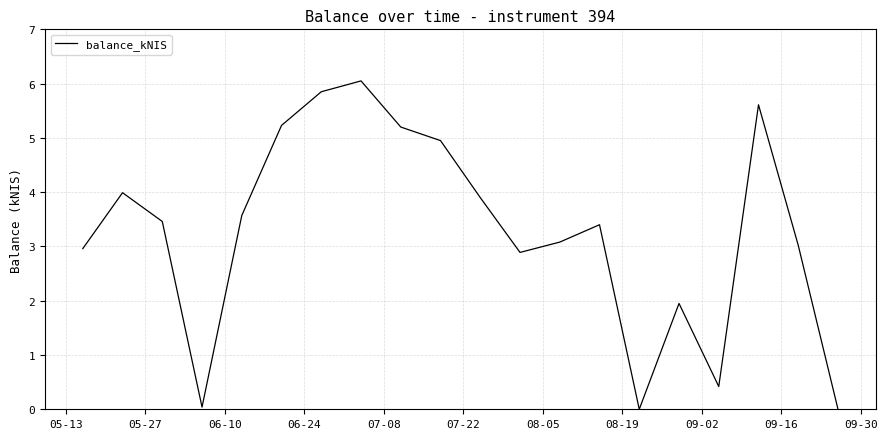

How many interior local valleys (lower than both neighbors) does the data have?

4